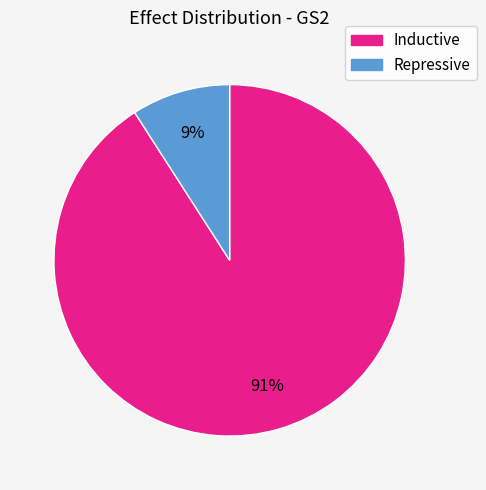

How many segments does this pie chart have?

2